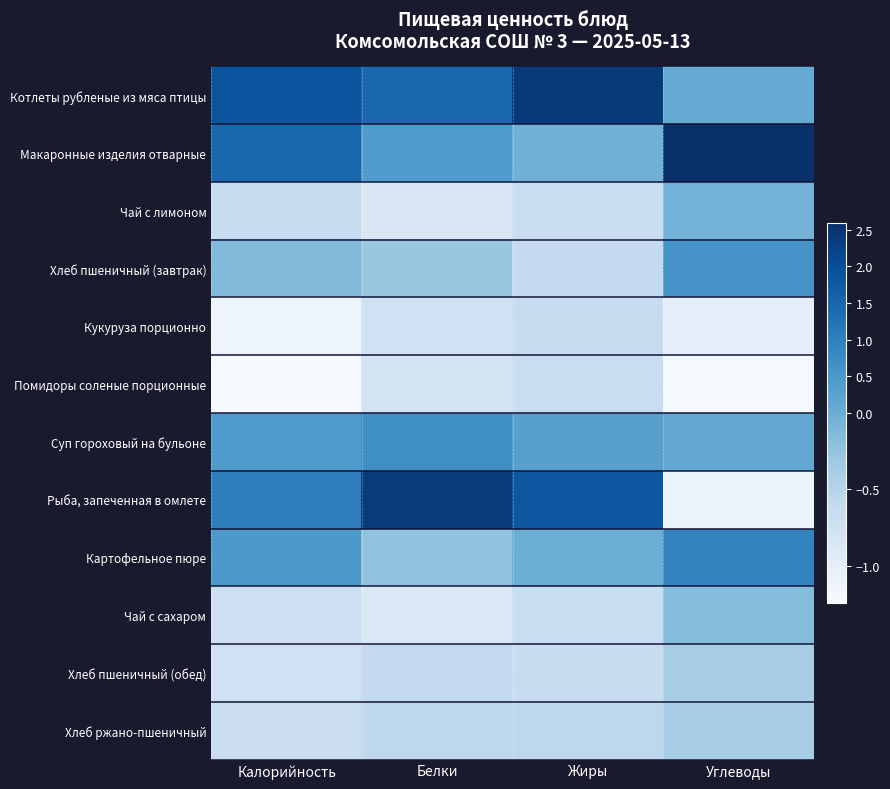

How many categories are shown in the chart?

4